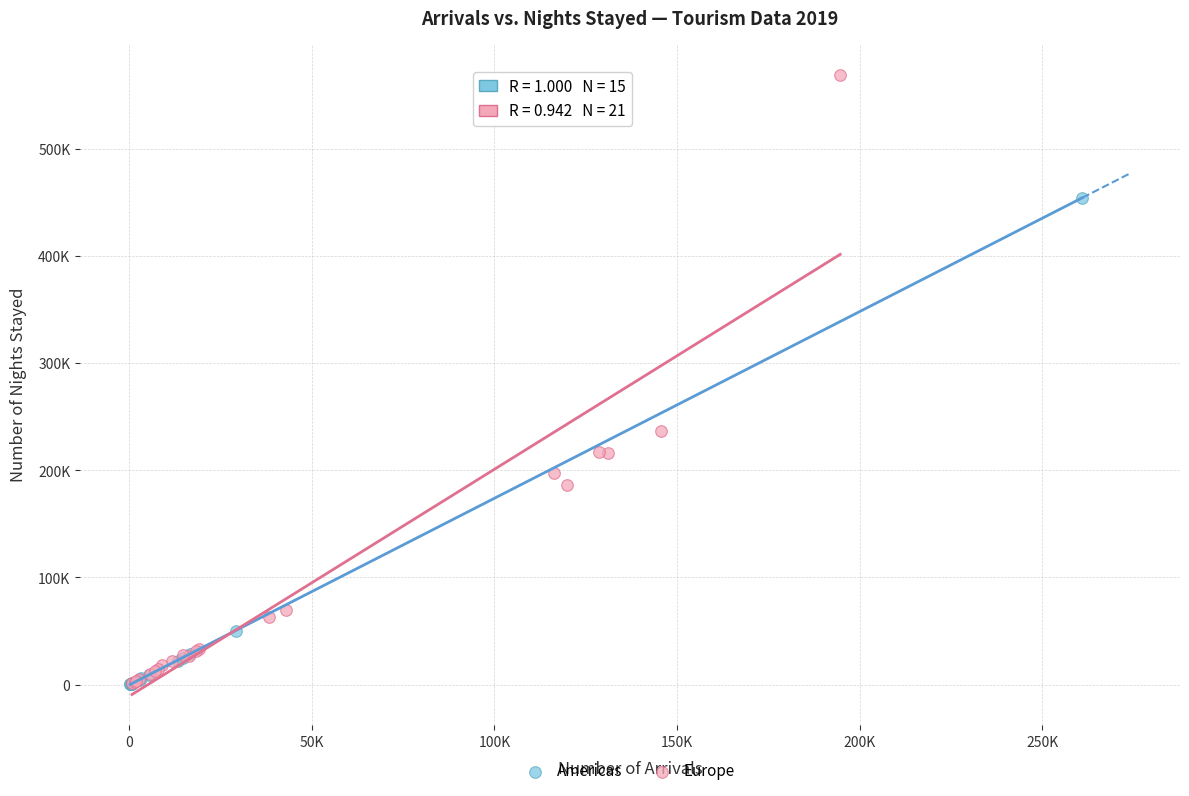

Which series reaches the maximum Y coordinate?

Europe